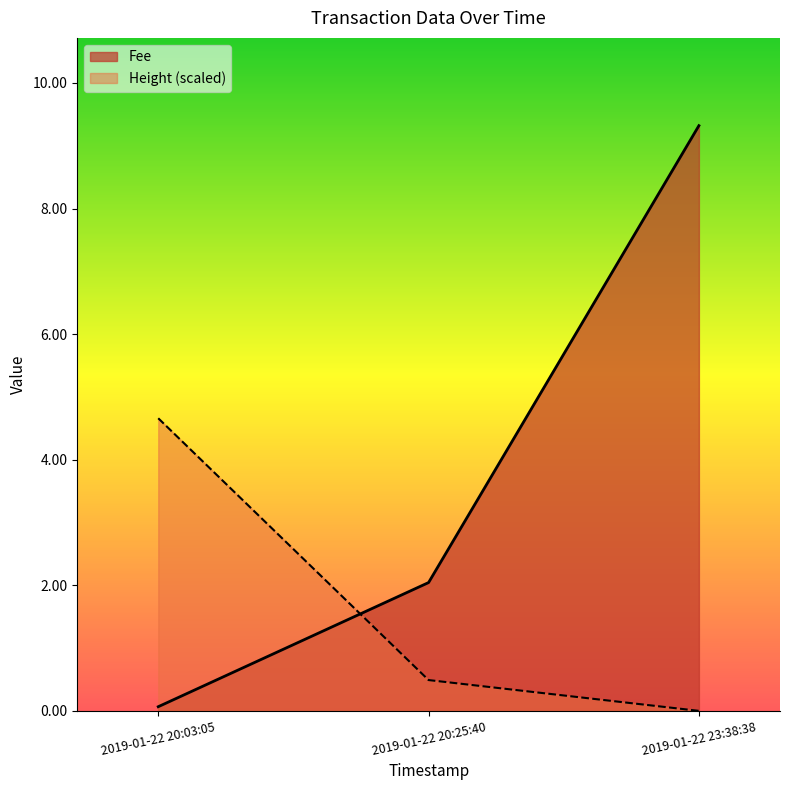

Which series has the largest total across all categories?

Fee